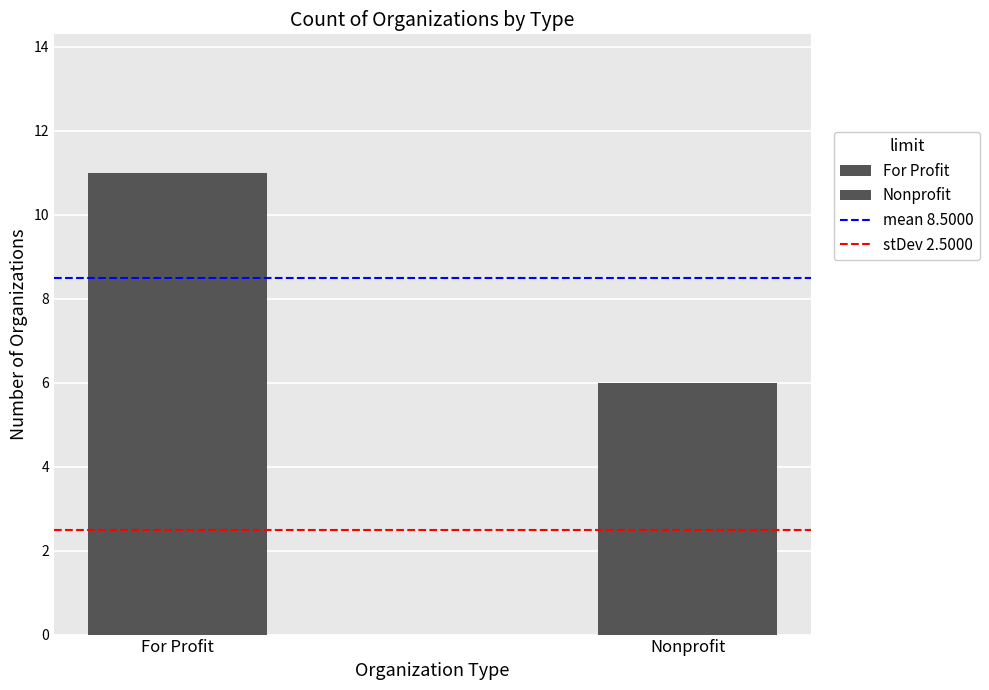

At how many categories does at least one series exceed 6?

2